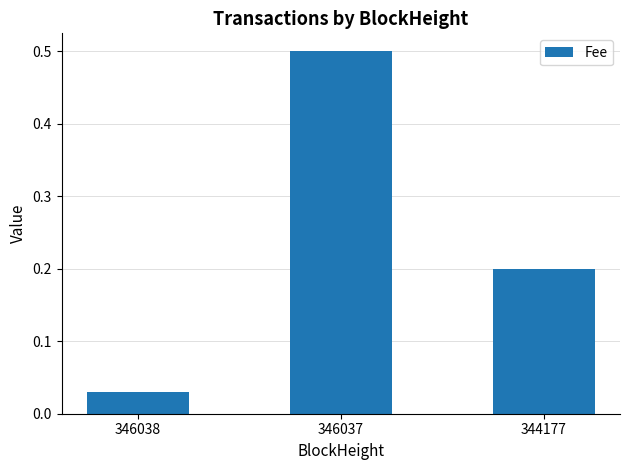

How many bars are there in total?

3